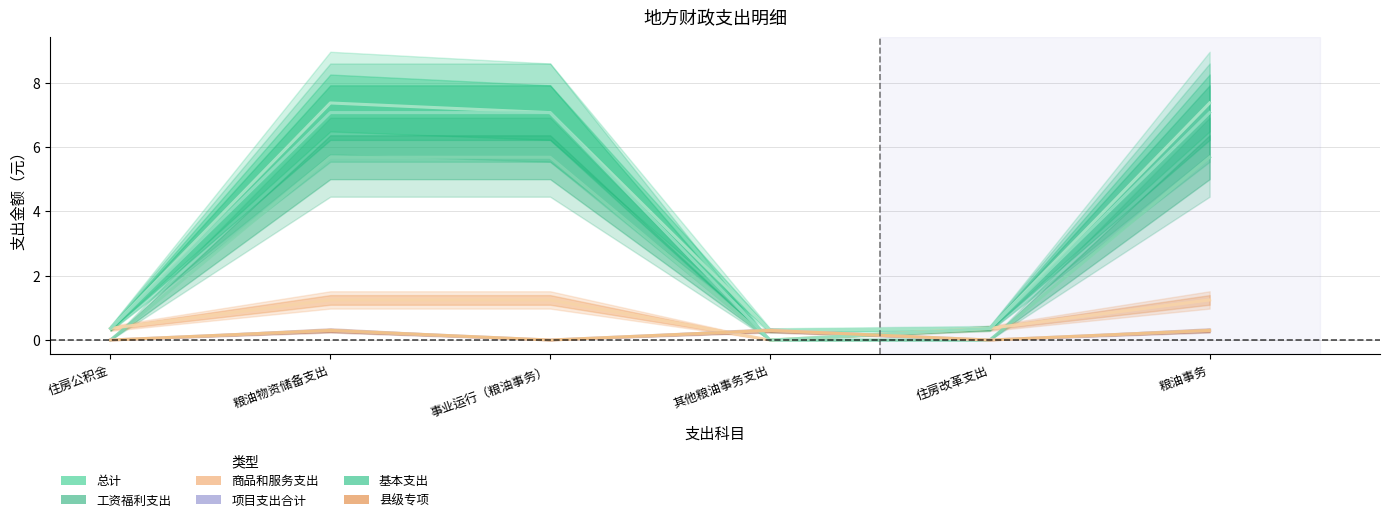

What is the difference between the 县级专项 values at 住房改革支出 and 其他粮油事务支出?

0.3